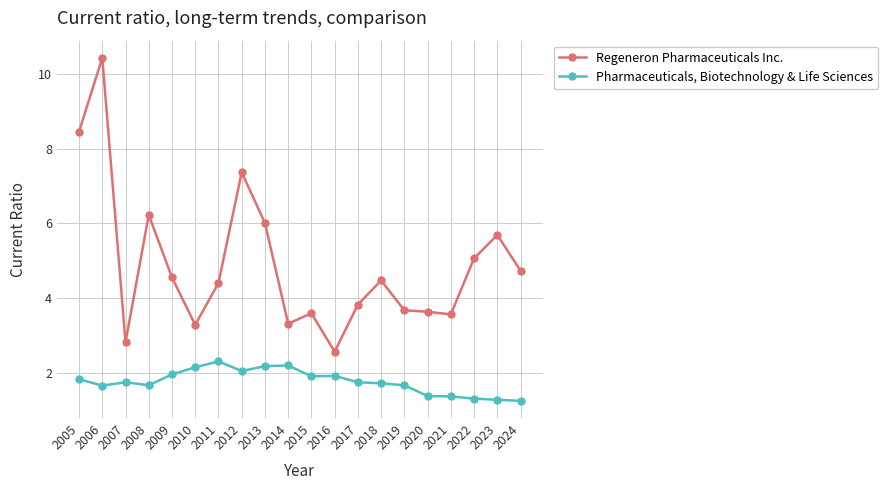

What are all the series names shown in the legend?

Regeneron Pharmaceuticals Inc., Pharmaceuticals, Biotechnology & Life Sciences